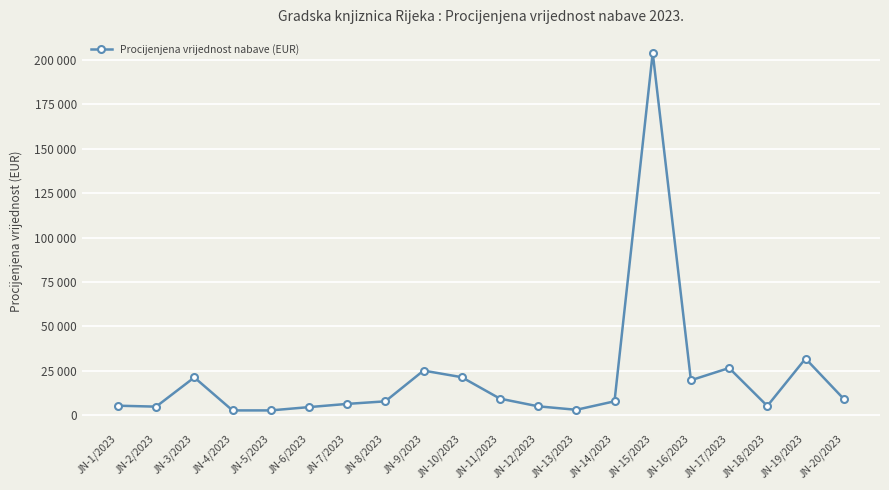

Does the chart have visible grid lines?

Yes